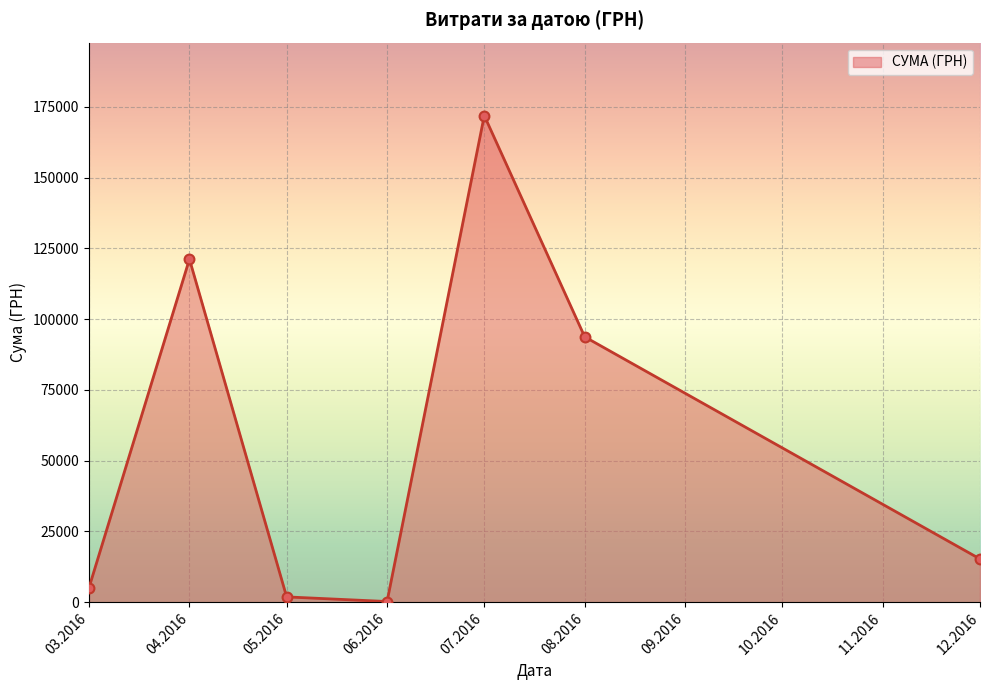

Between 12.2016 and 03.2016, which is larger?

12.2016